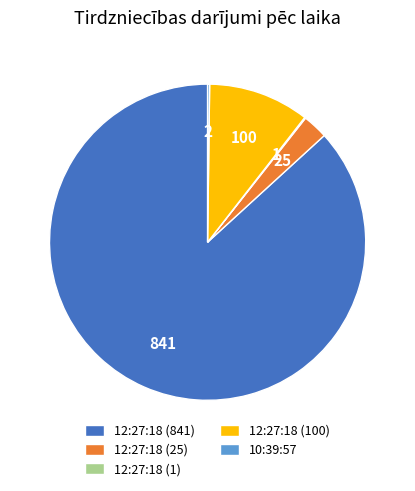

Which slice represents more than half of the pie?

12:27:18 (841)